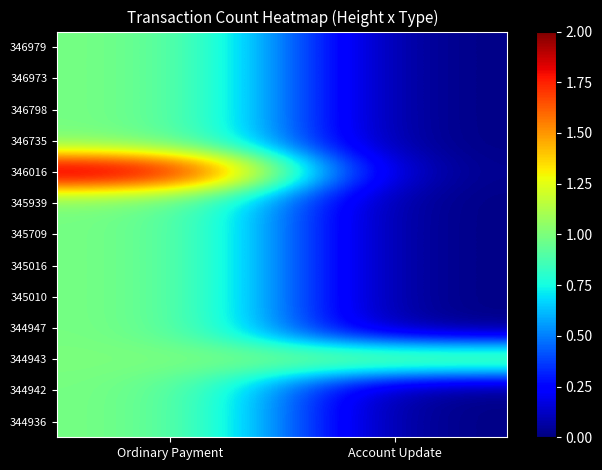

Reading left to right, list all the values displayed in this chart.

346979: Ordinary Payment=1	Account Update=0
346973: Ordinary Payment=1	Account Update=0
346798: Ordinary Payment=1	Account Update=0
346735: Ordinary Payment=1	Account Update=0
346016: Ordinary Payment=2	Account Update=0
345939: Ordinary Payment=1	Account Update=0
345709: Ordinary Payment=1	Account Update=0
345016: Ordinary Payment=1	Account Update=0
345010: Ordinary Payment=1	Account Update=0
344947: Ordinary Payment=1	Account Update=0
344943: Ordinary Payment=1	Account Update=1
344942: Ordinary Payment=1	Account Update=0
344936: Ordinary Payment=1	Account Update=0